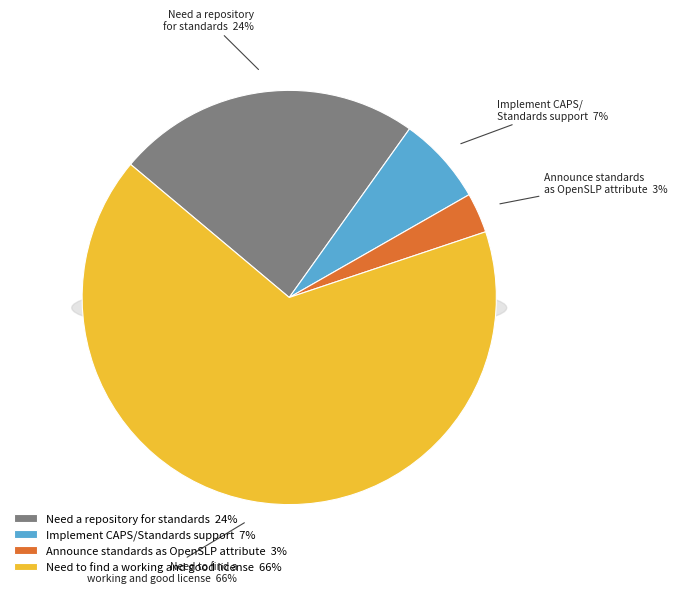

To the nearest percent, what is the difference between the Implement CAPS/Standards support and Need a repository for standards slice percentages?

17%